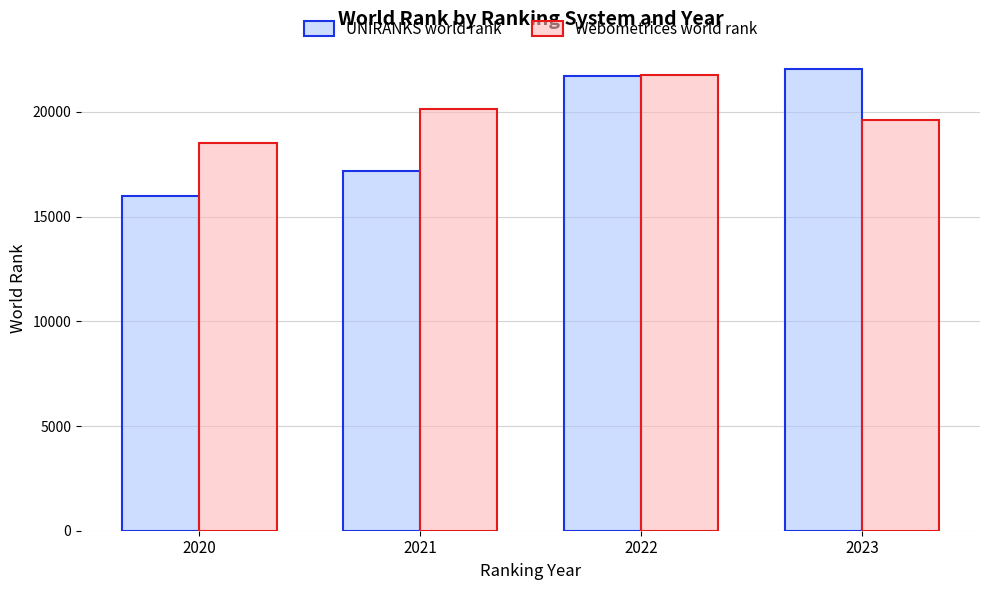

Reading left to right, transcribe all the data shown in this chart.

UNIRANKS world rank: 15976	17157	21732	22049
Webometrices world rank: 18509	20134	21771	19591